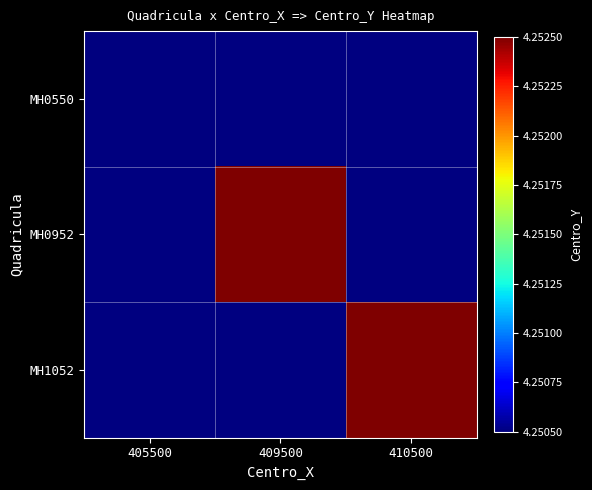

Which has a higher value, 409500 or 410500?

410500